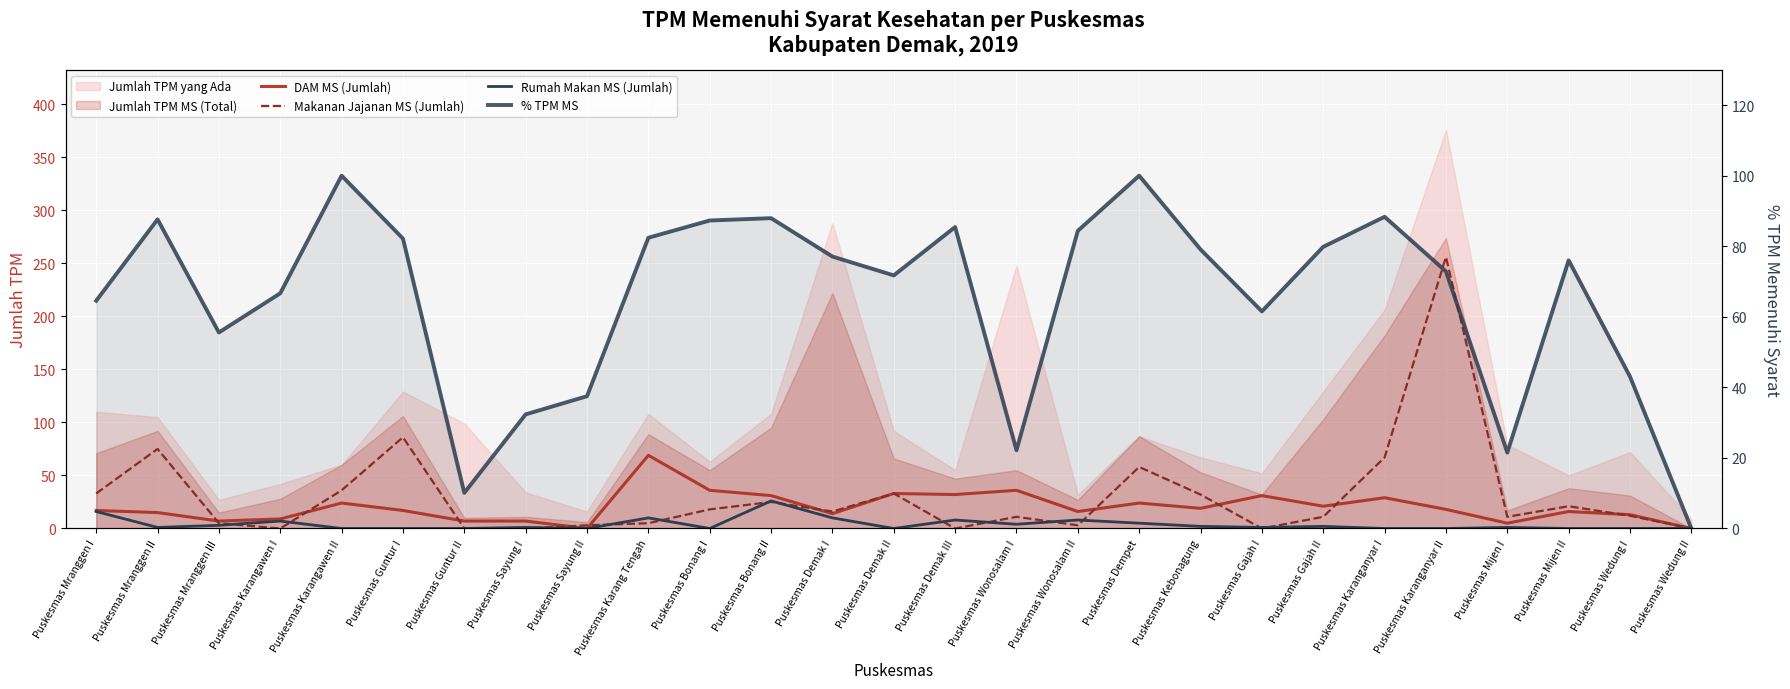

True or false: DAM MS (Jumlah) and % TPM MS intersect in this chart.

True